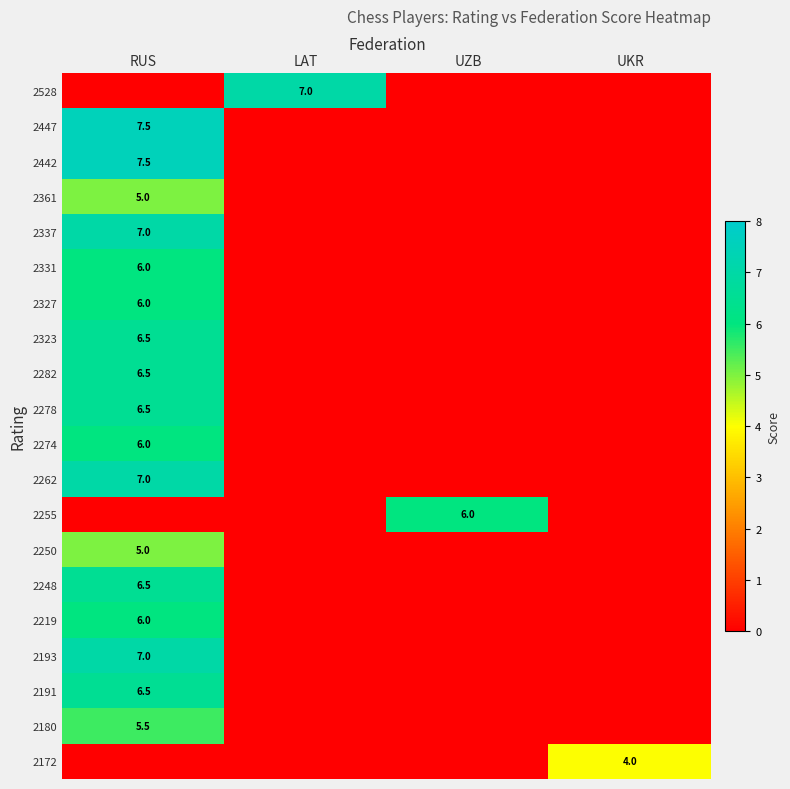

The value of 2250 at RUS is 3.3. True or false?

False